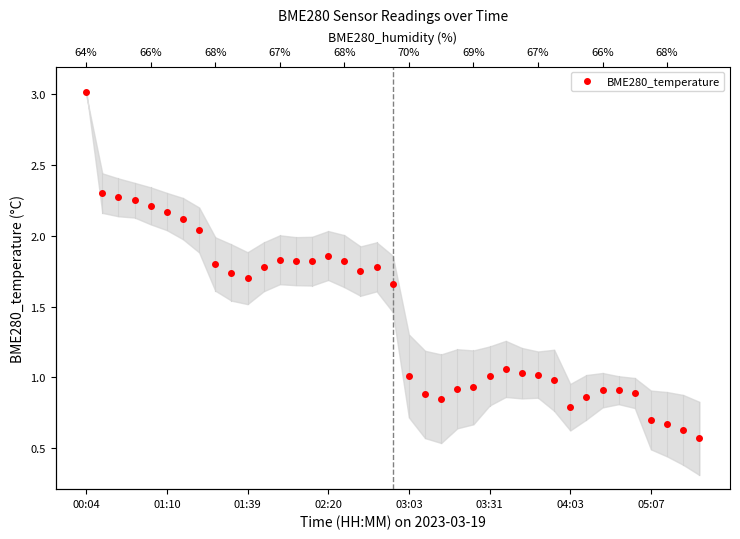

What is the difference between the values at 04:03 and 32?

1.2